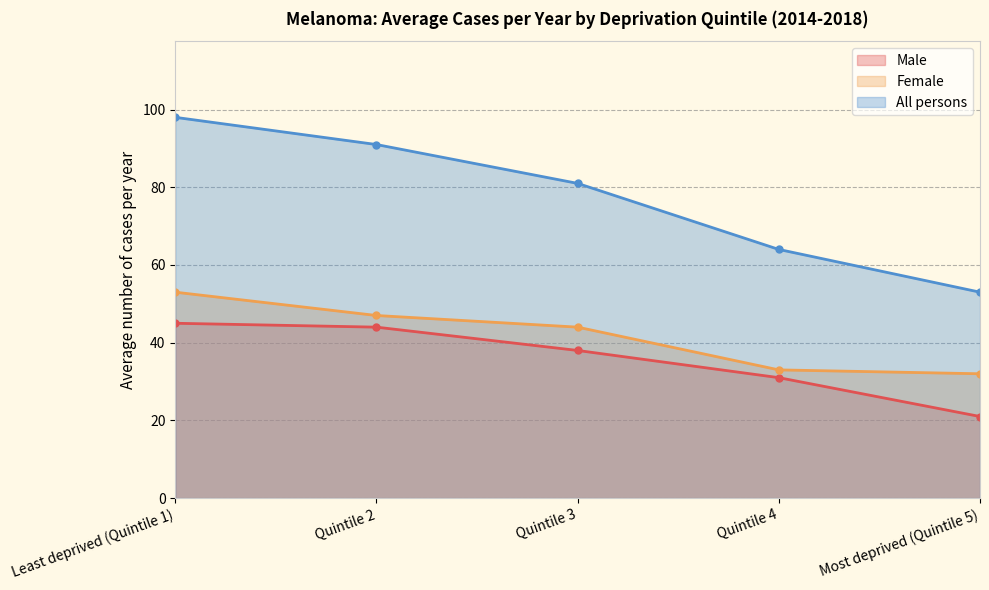

Which has a higher value, Least deprived (Quintile 1) or Most deprived (Quintile 5)?

Least deprived (Quintile 1)